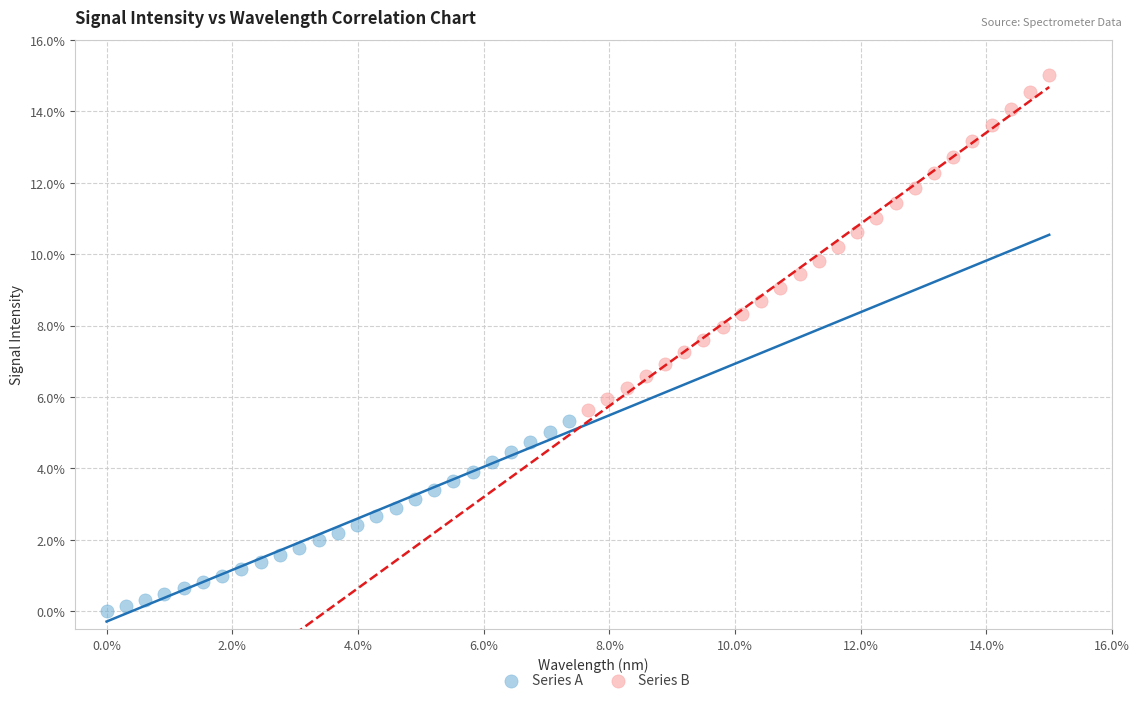

Which series contains the lowest Y value?

Series A